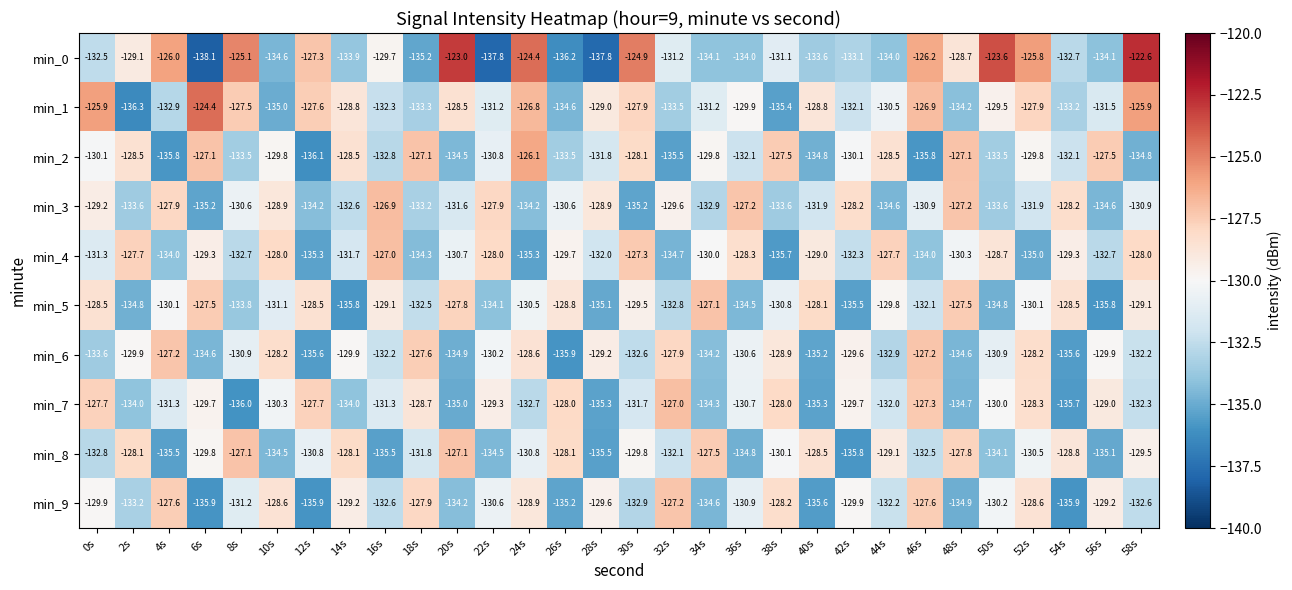

What is the difference between the min_1 values at 48s and 24s?

7.4